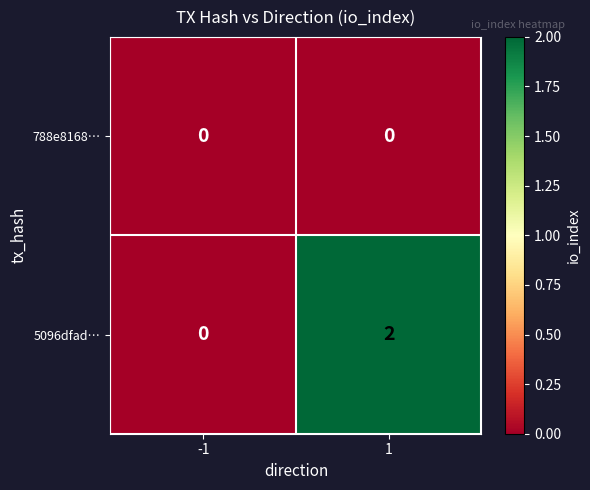

Which series has the largest total across all categories?

5096dfad…